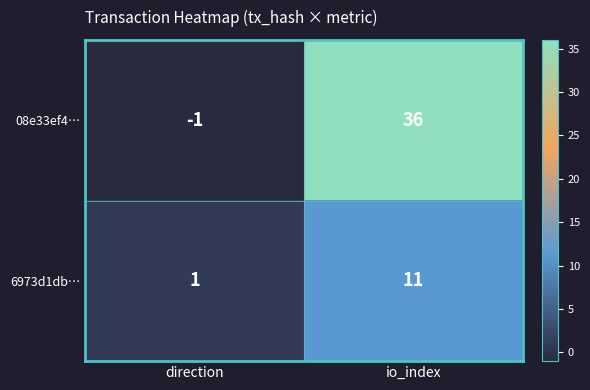

What is the average value of the 08e33ef4… series?

18